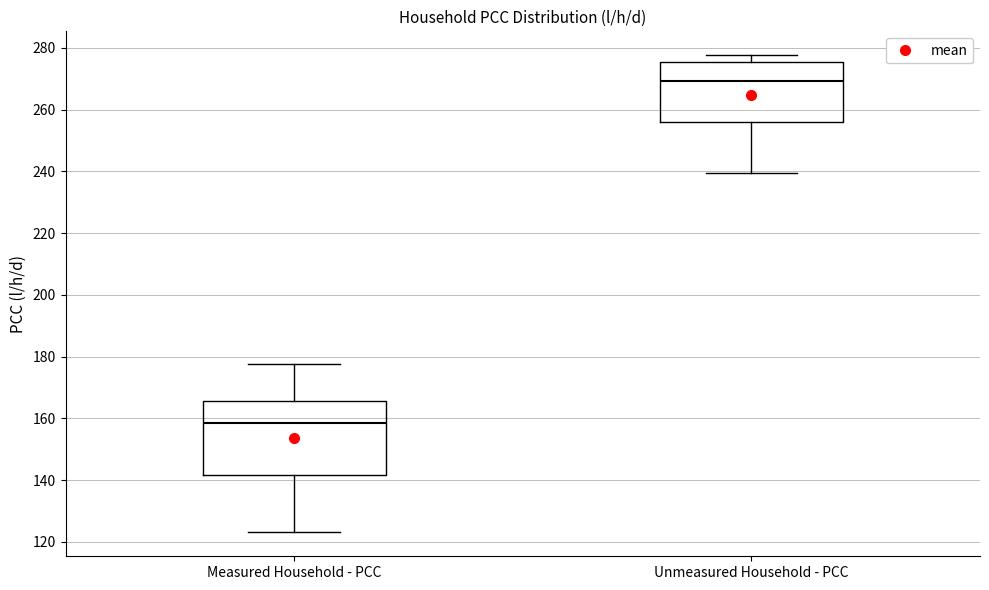

Reading left to right, transcribe this box plot: for each box, give where its median line is, the range the box spans, and where its two whiskers end, as read against the y-axis. The values are not printed on the chart, so give them approximately, as read against the axis.

Measured Household - PCC: median 158, box 142 to 166, whiskers 124 to 178
Unmeasured Household - PCC: median 270, box 256 to 276, whiskers 240 to 278